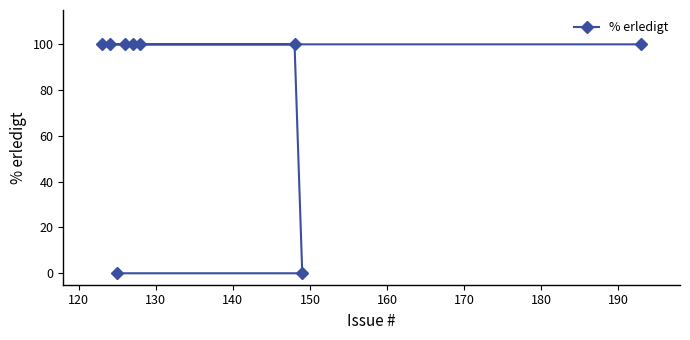

What is the value of the 7th point from the left?

100